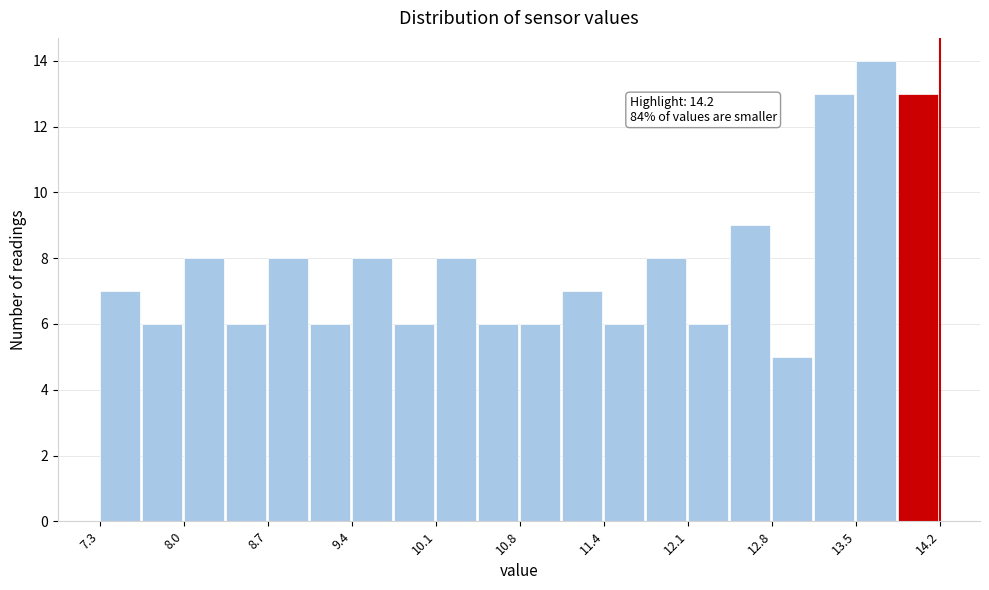

Read against the x-axis, roughly where is the centre of the tallest bar?

13.7